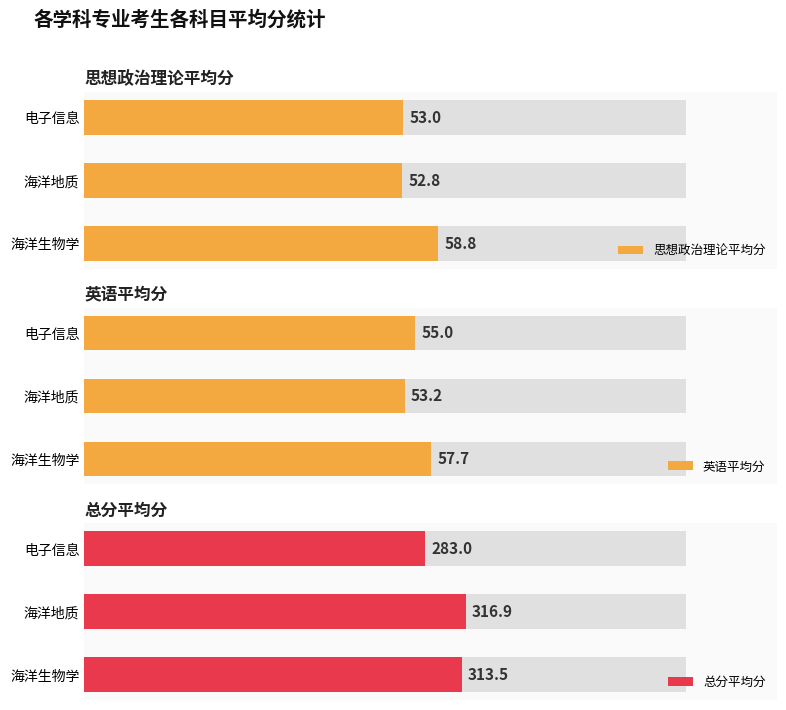

List the series in order of their peak value, highest first.

总分平均分, 思想政治理论平均分, 英语平均分